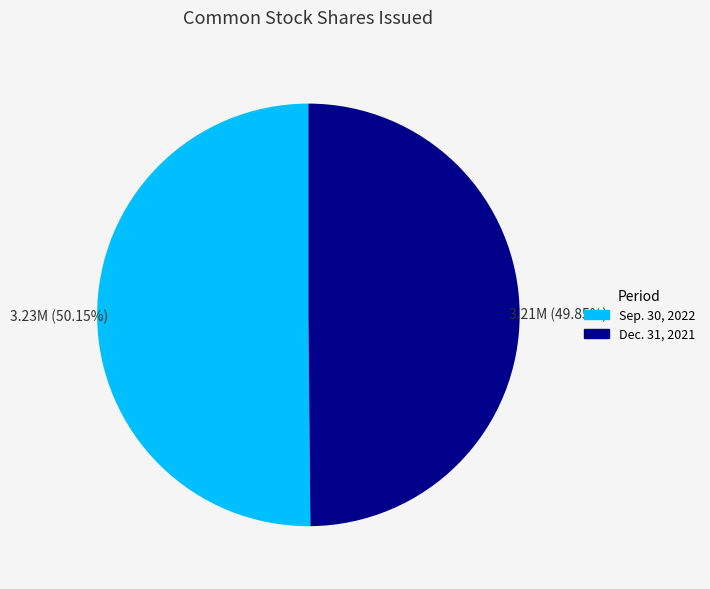

Does any single category account for the majority?

Yes